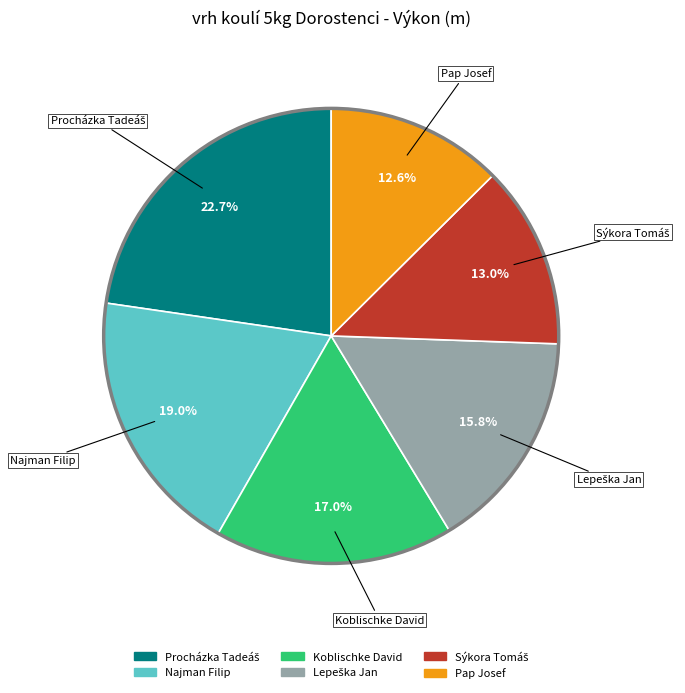

Count the number of slices in the pie.

6